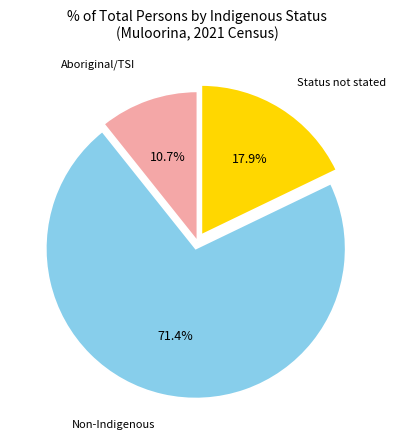

Is there a majority slice in this chart?

Yes